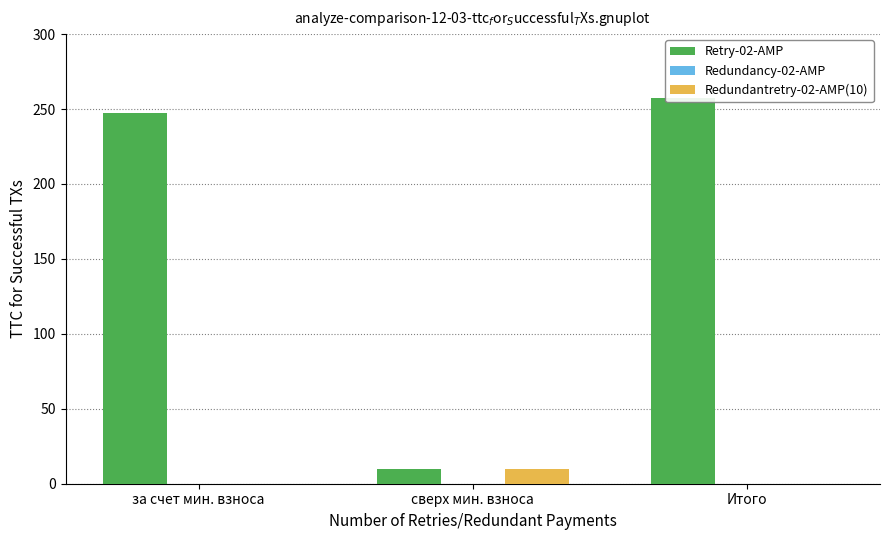

What are all the series names shown in the legend?

Retry-02-AMP, Redundancy-02-AMP, Redundantretry-02-AMP(10)